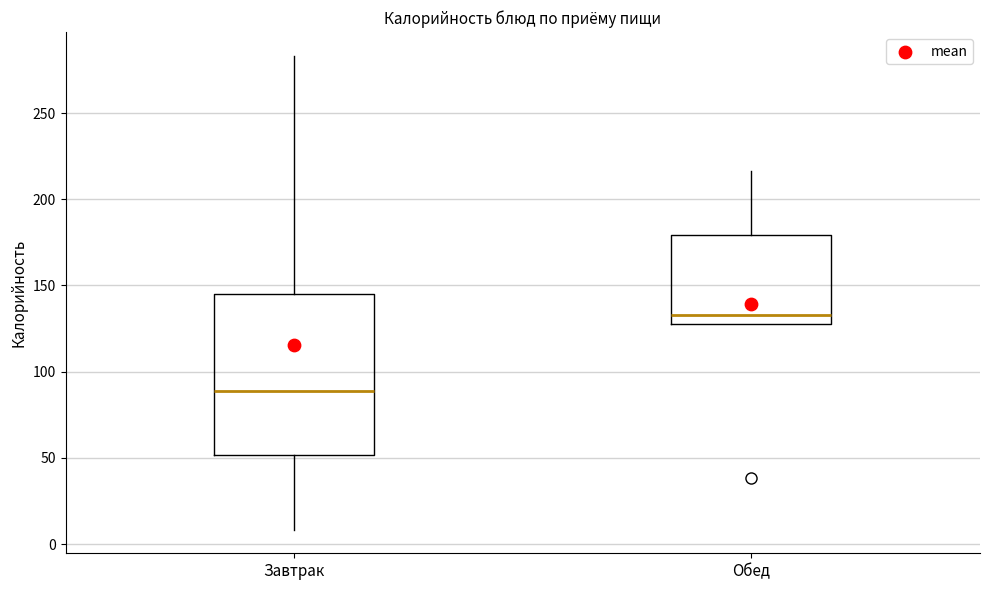

Which box has the highest median line?

Обед